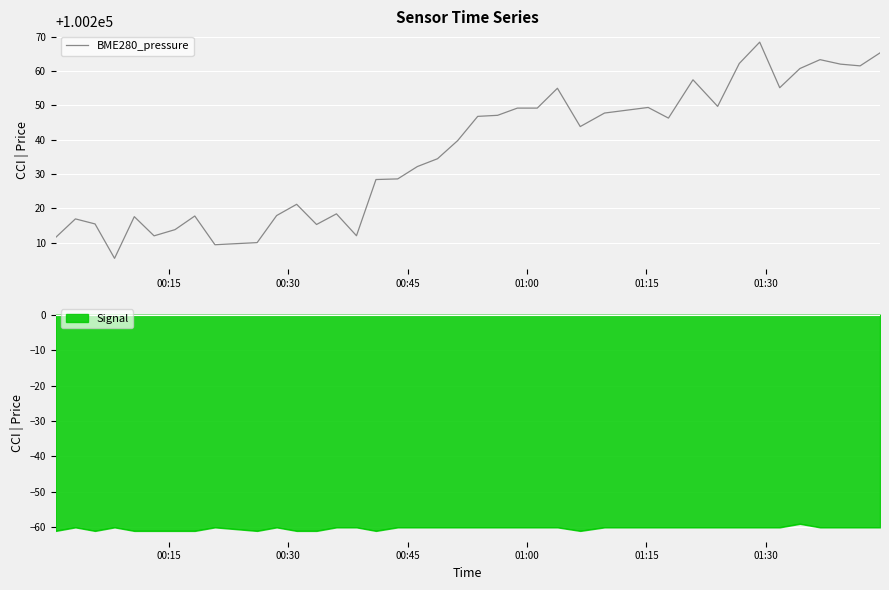

Count the number of categories in the chart.

40